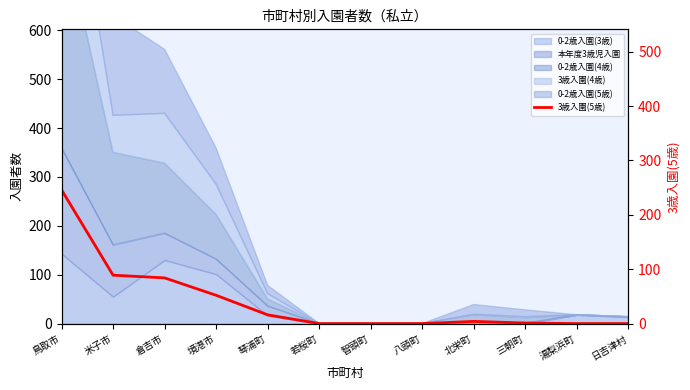

At which category does the chart reach its peak across all series?

鳥取市